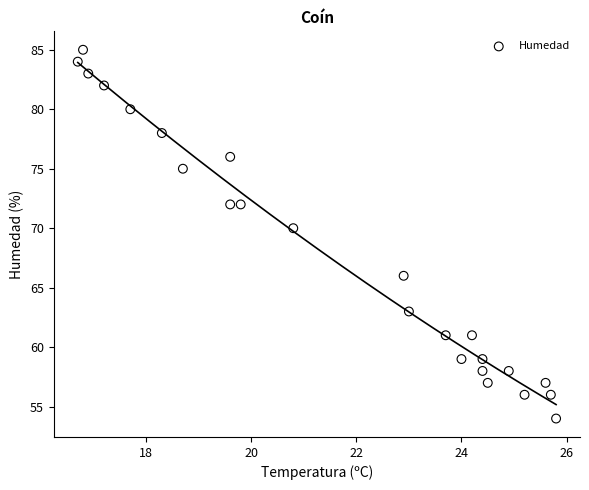

What Y value in the scatter plot is closest to 69?

70